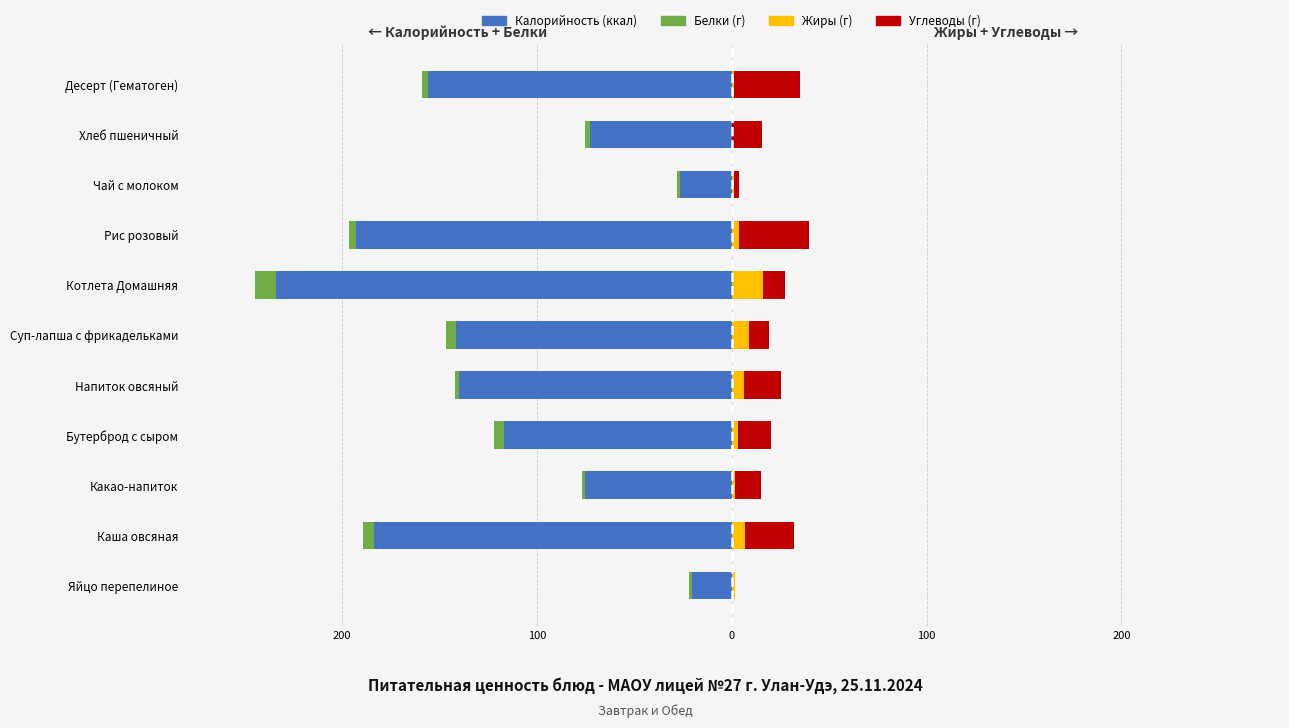

Which series has the widest spread of values?

Калорийность